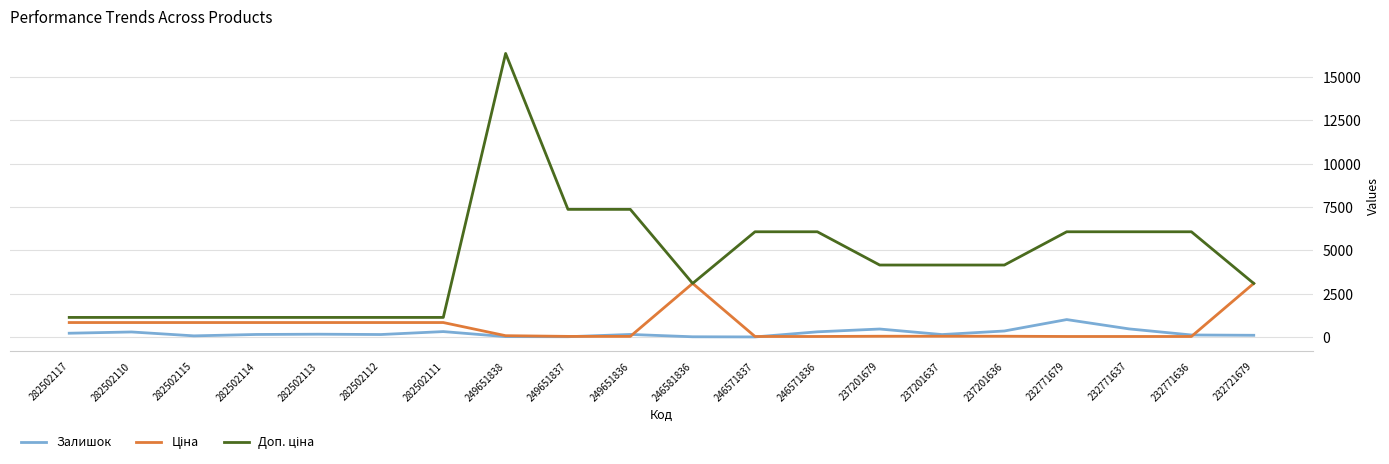

Is it true that Залишок equals 288.0 at 282502110?

True